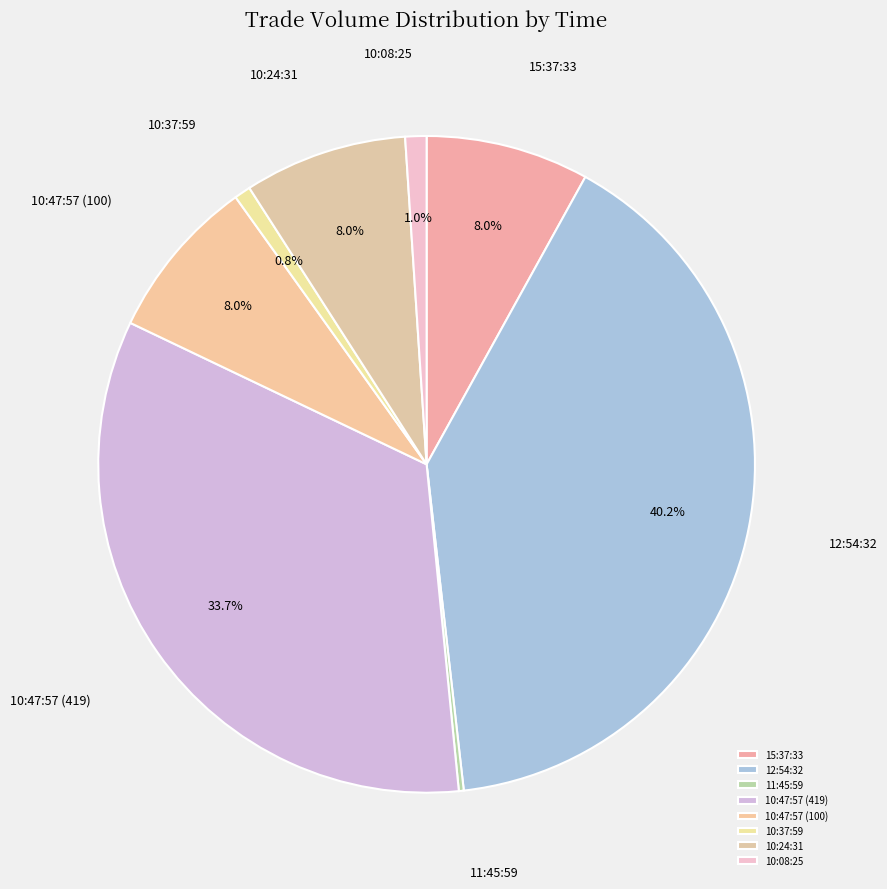

Is 10:24:31 the majority of the pie?

No